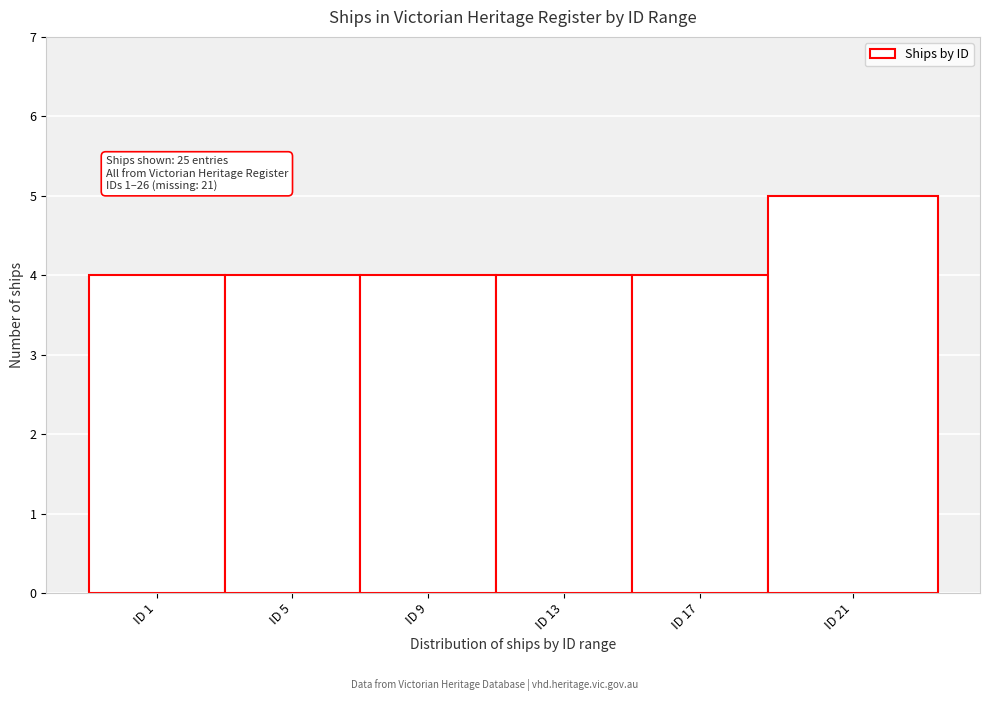

Reading left to right, transcribe all the data shown in this chart.

4	4	4	4	4	5